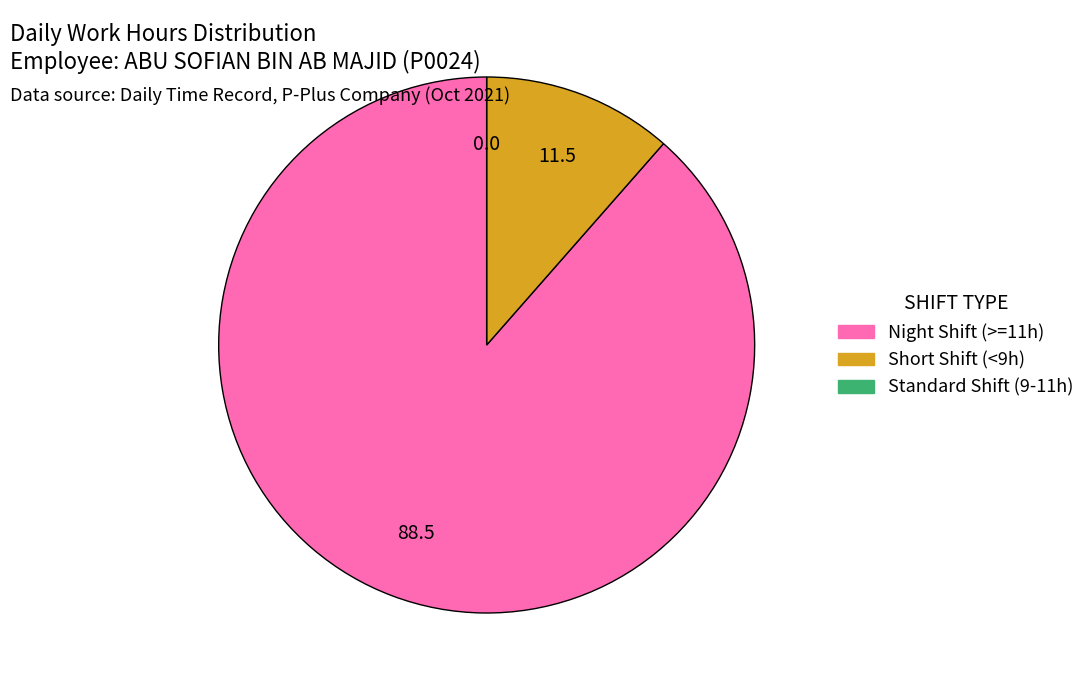

Does any single category account for the majority?

Yes